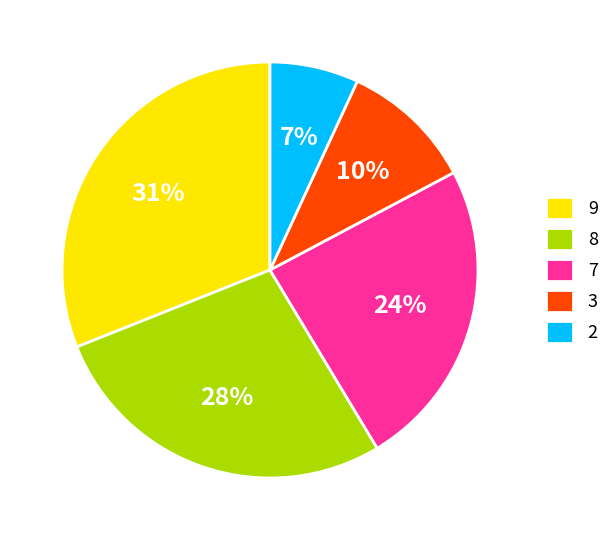

Approximately how many times larger is the value at 2 compared to 7?

0.3